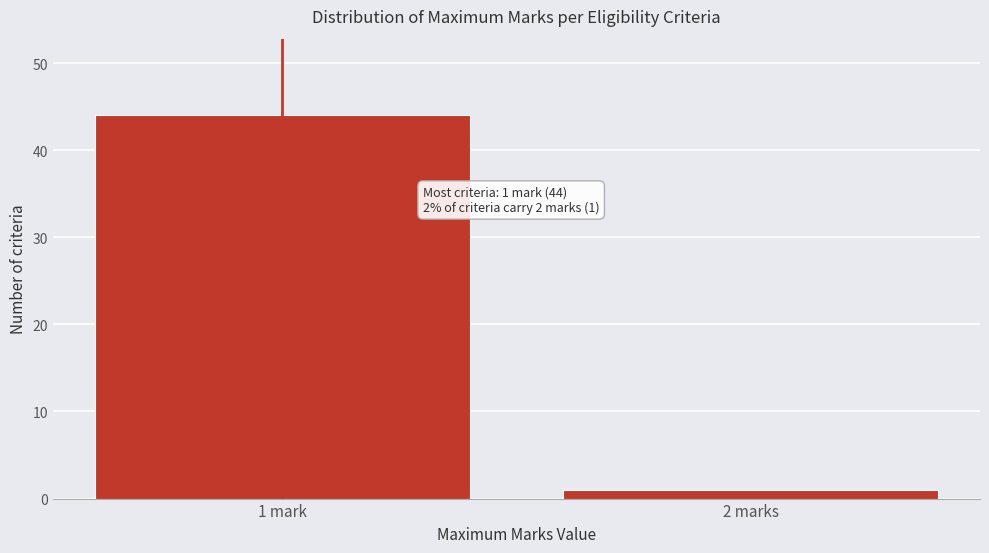

Reading left to right, extract all data points from this chart.

1 mark=44	2 marks=1